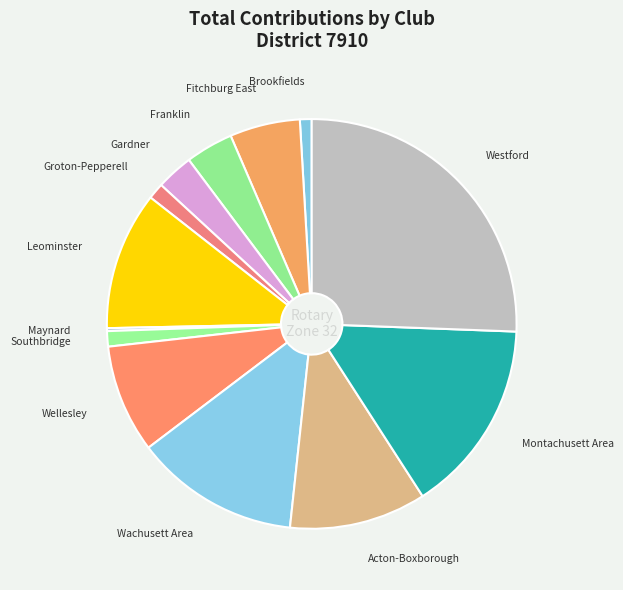

The Franklin slice represents 19% of the pie. True or false?

False